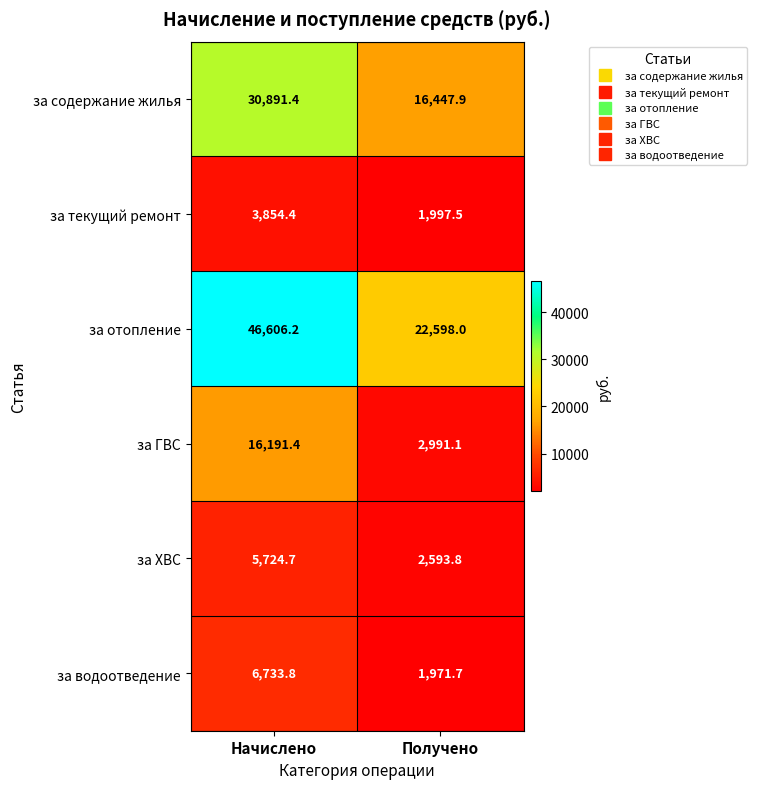

What is the sum of the за ХВС values at Начислено and Получено?

8318.5